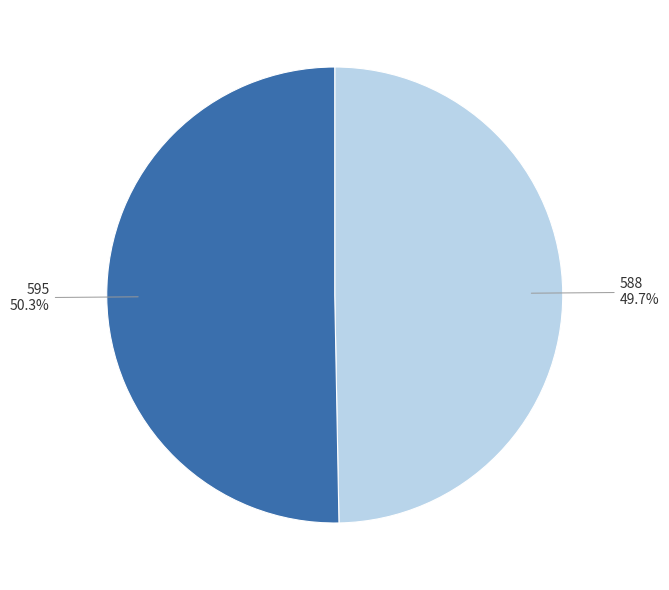

True or false: 588 accounts for 39% of the total.

False